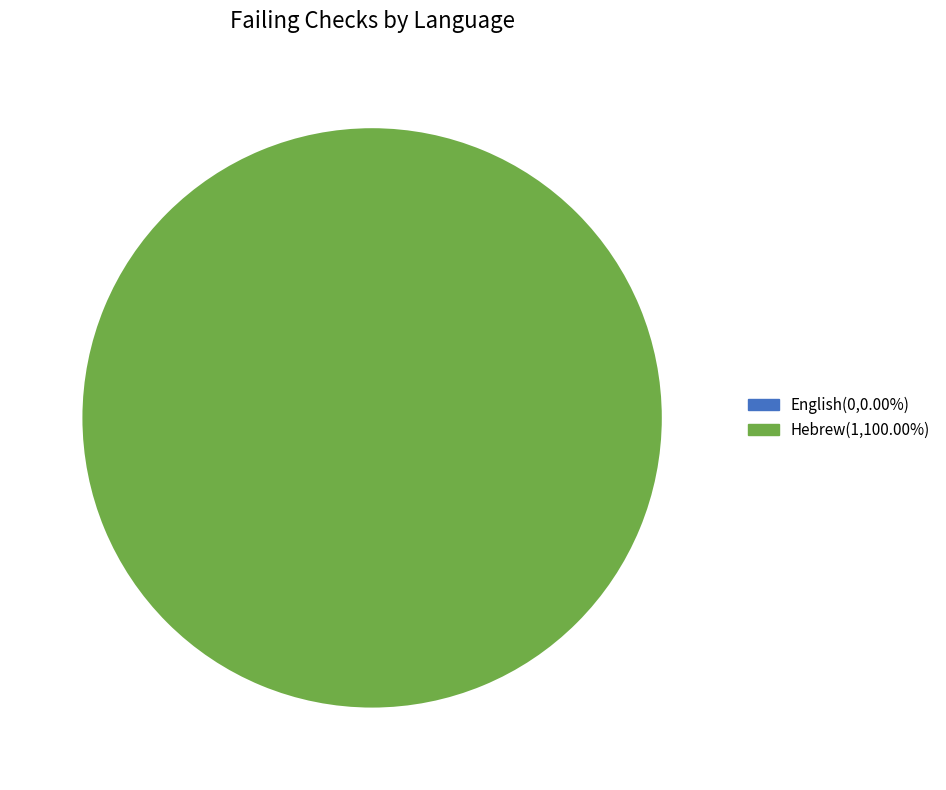

Does any single category account for the majority?

Yes